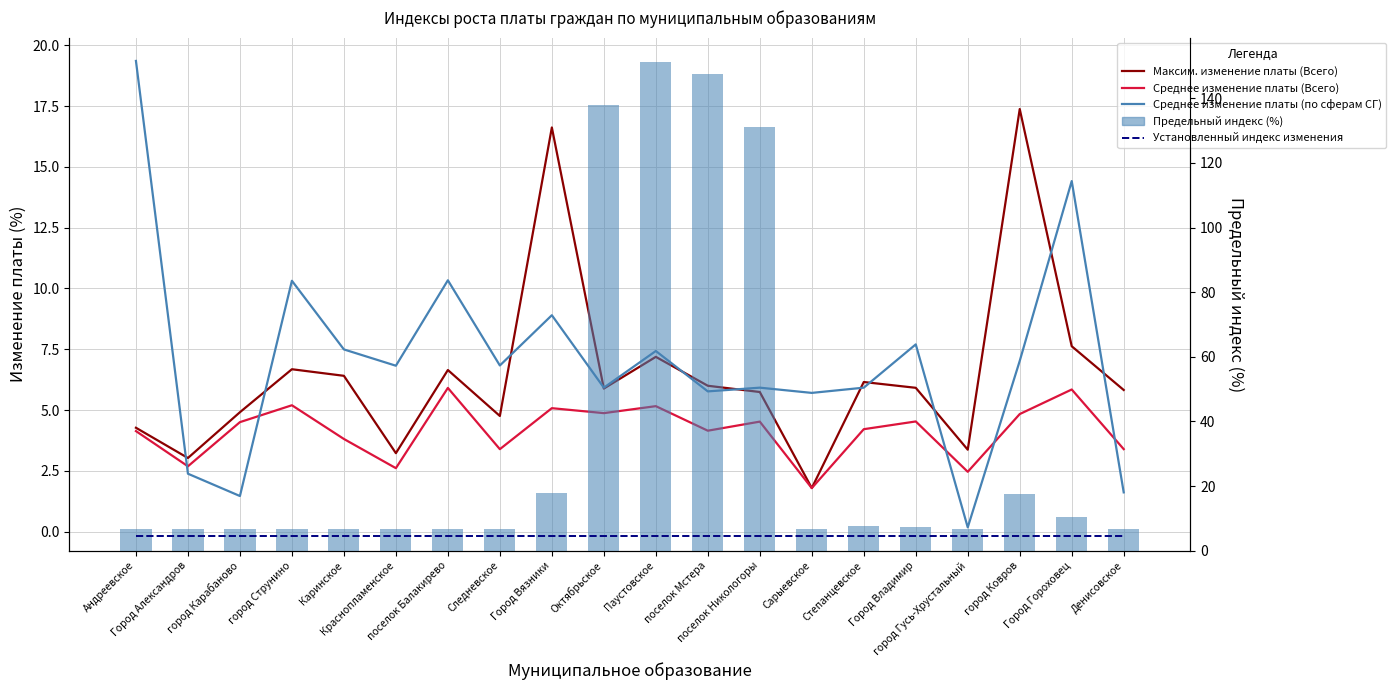

Which label corresponds to the largest value in the chart?

Андреевское